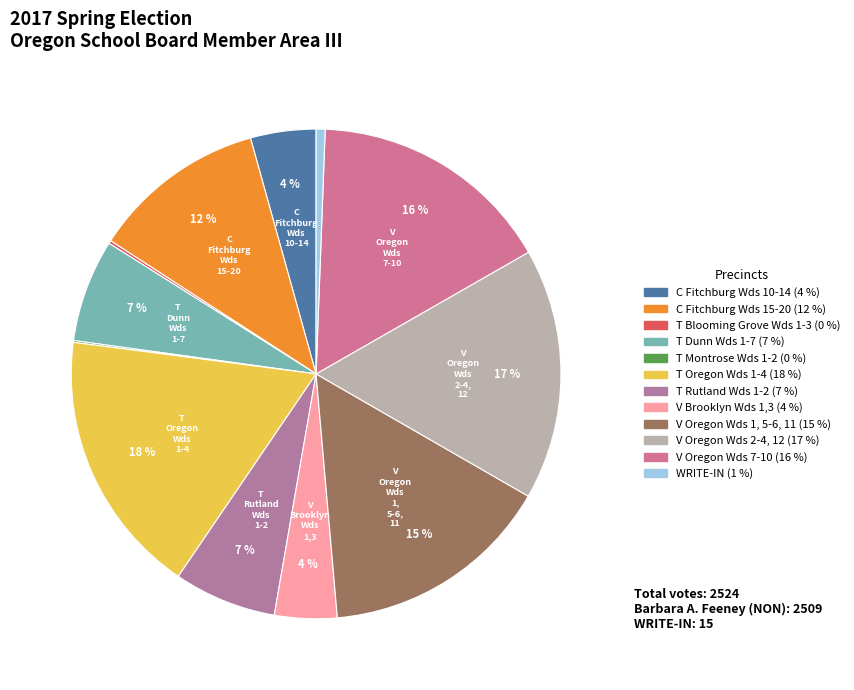

Approximately how many times larger is the value at T Oregon Wds 1-4 compared to T Montrose Wds 1-2?

147.7